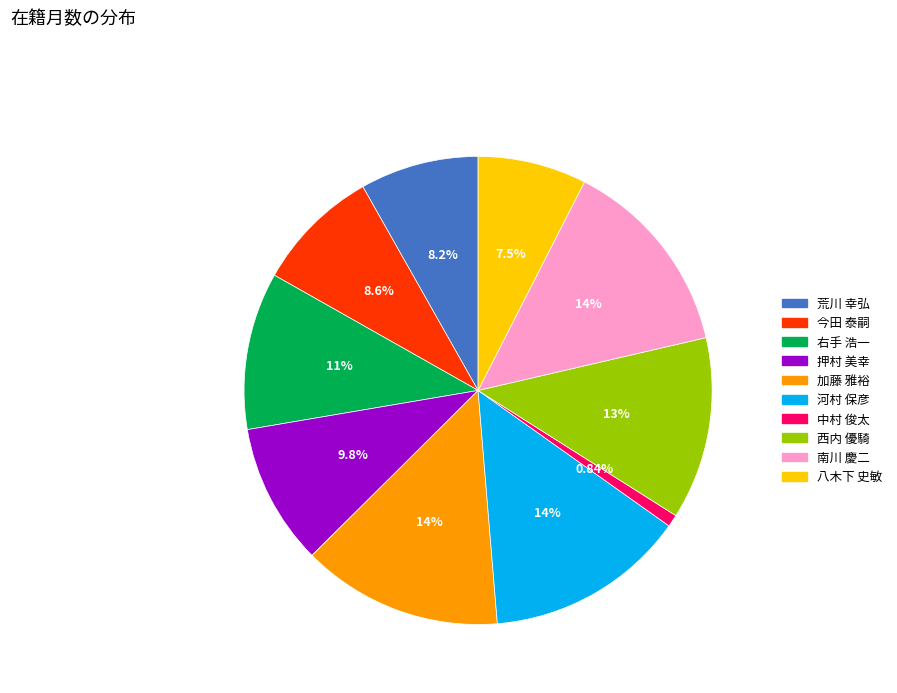

What is the ratio of the value at 加藤 雅裕 to the value at 中村 俊太?

16.5